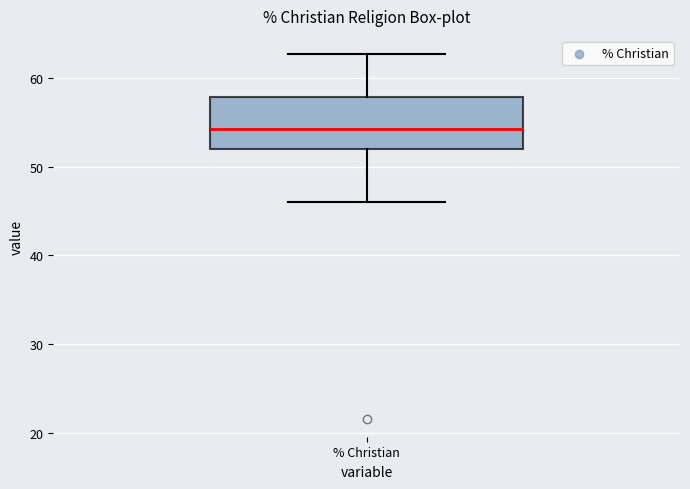

Read this box plot against the y-axis: the position of the median line, the range covered by the box, and the ends of both whiskers. The values are not printed on the chart, so give them approximately, as read against the axis.

median 54, box 52 to 58, whiskers 46 to 63